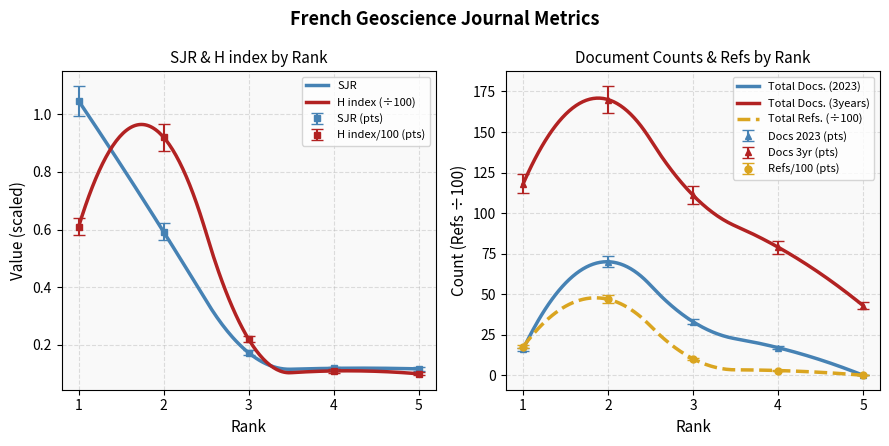

What is the average value of the Total Docs. (3years) series?

104.2